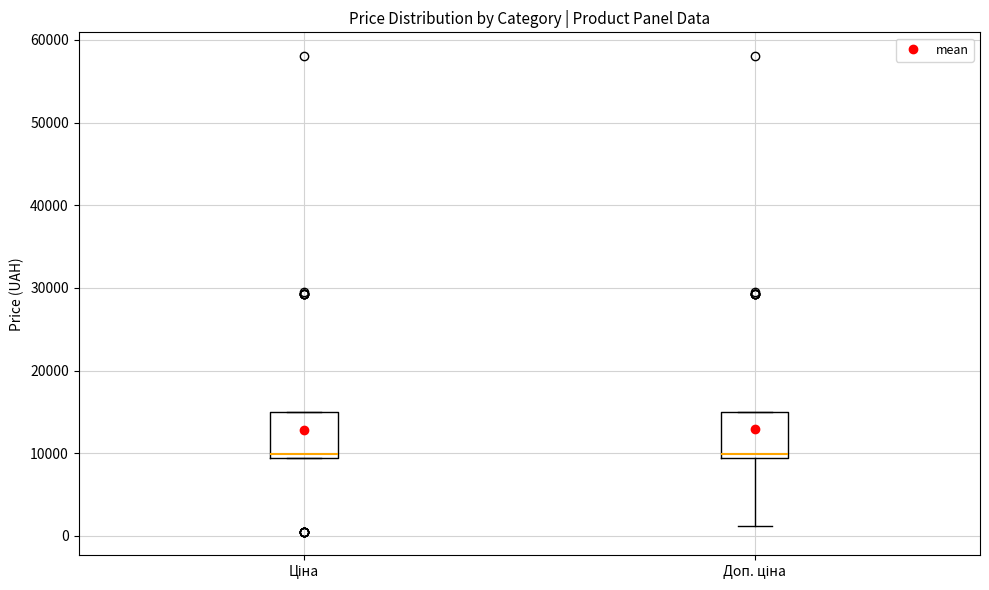

Reading left to right, read every box against the y-axis: the position of its median line, the range the box covers, and the ends of its whiskers. The values are not printed on the chart, so give them approximately, as read against the axis.

Ціна: median 10000, box 9000 to 15000, whiskers 9000 to 15000
Доп. ціна: median 10000, box 9000 to 15000, whiskers 1000 to 15000